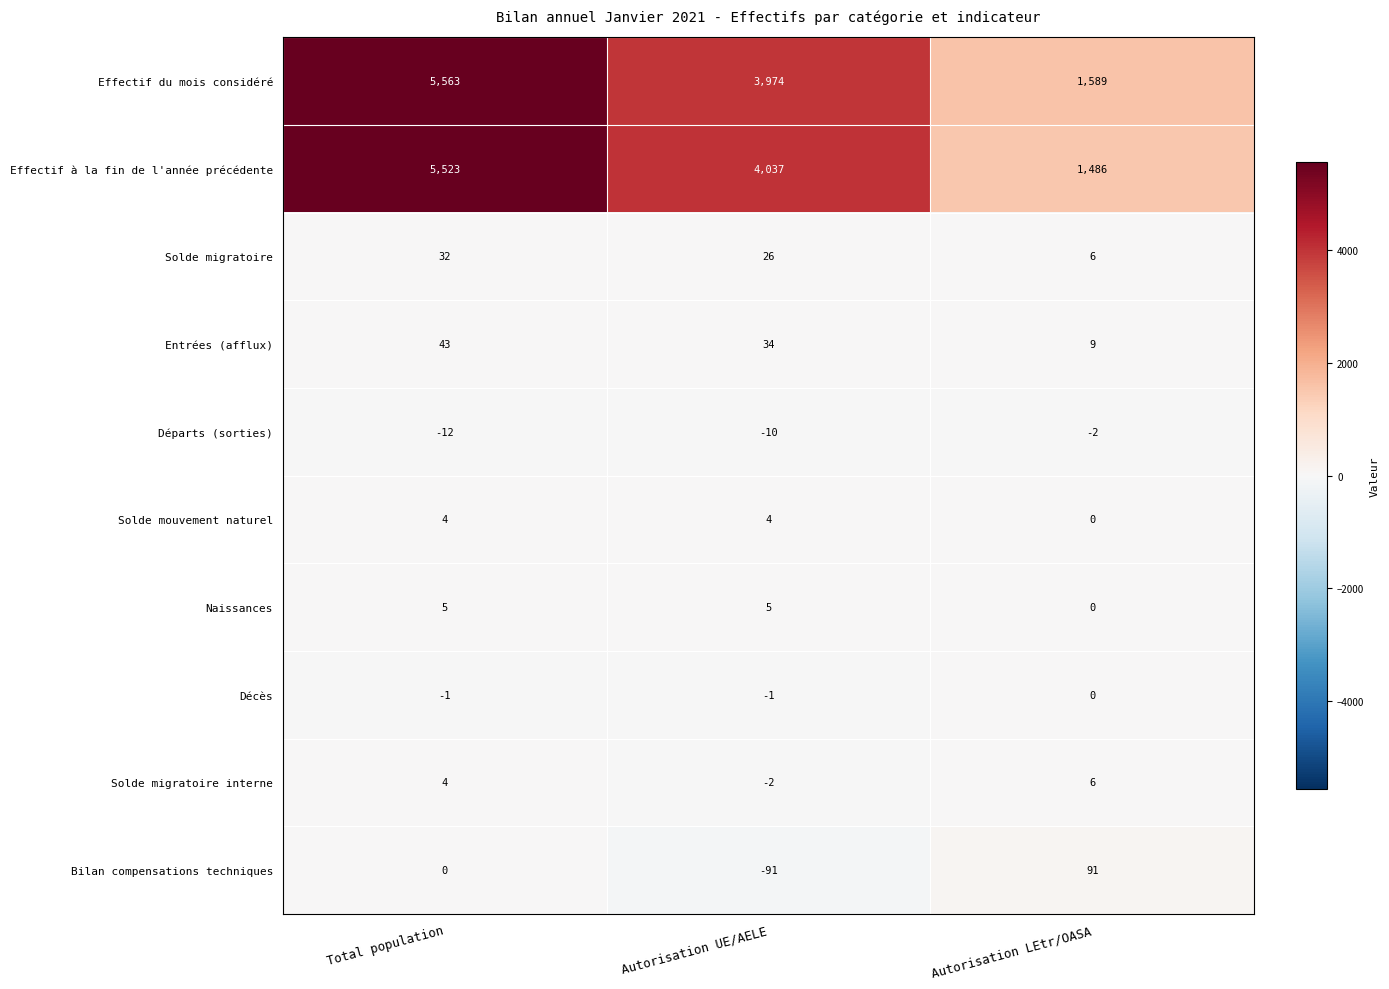

Reading right to left, extract all data points from this chart.

Effectif du mois considéré: Autorisation LEtr/OASA=1589	Autorisation UE/AELE=3974	Total population=5563
Effectif à la fin de l'année précédente: Autorisation LEtr/OASA=1486	Autorisation UE/AELE=4037	Total population=5523
Solde migratoire: Autorisation LEtr/OASA=6	Autorisation UE/AELE=26	Total population=32
Entrées (afflux): Autorisation LEtr/OASA=9	Autorisation UE/AELE=34	Total population=43
Départs (sorties): Autorisation LEtr/OASA=-2	Autorisation UE/AELE=-10	Total population=-12
Solde mouvement naturel: Autorisation LEtr/OASA=0	Autorisation UE/AELE=4	Total population=4
Naissances: Autorisation LEtr/OASA=0	Autorisation UE/AELE=5	Total population=5
Décès: Autorisation LEtr/OASA=0	Autorisation UE/AELE=-1	Total population=-1
Solde migratoire interne: Autorisation LEtr/OASA=6	Autorisation UE/AELE=-2	Total population=4
Bilan compensations techniques: Autorisation LEtr/OASA=91	Autorisation UE/AELE=-91	Total population=0